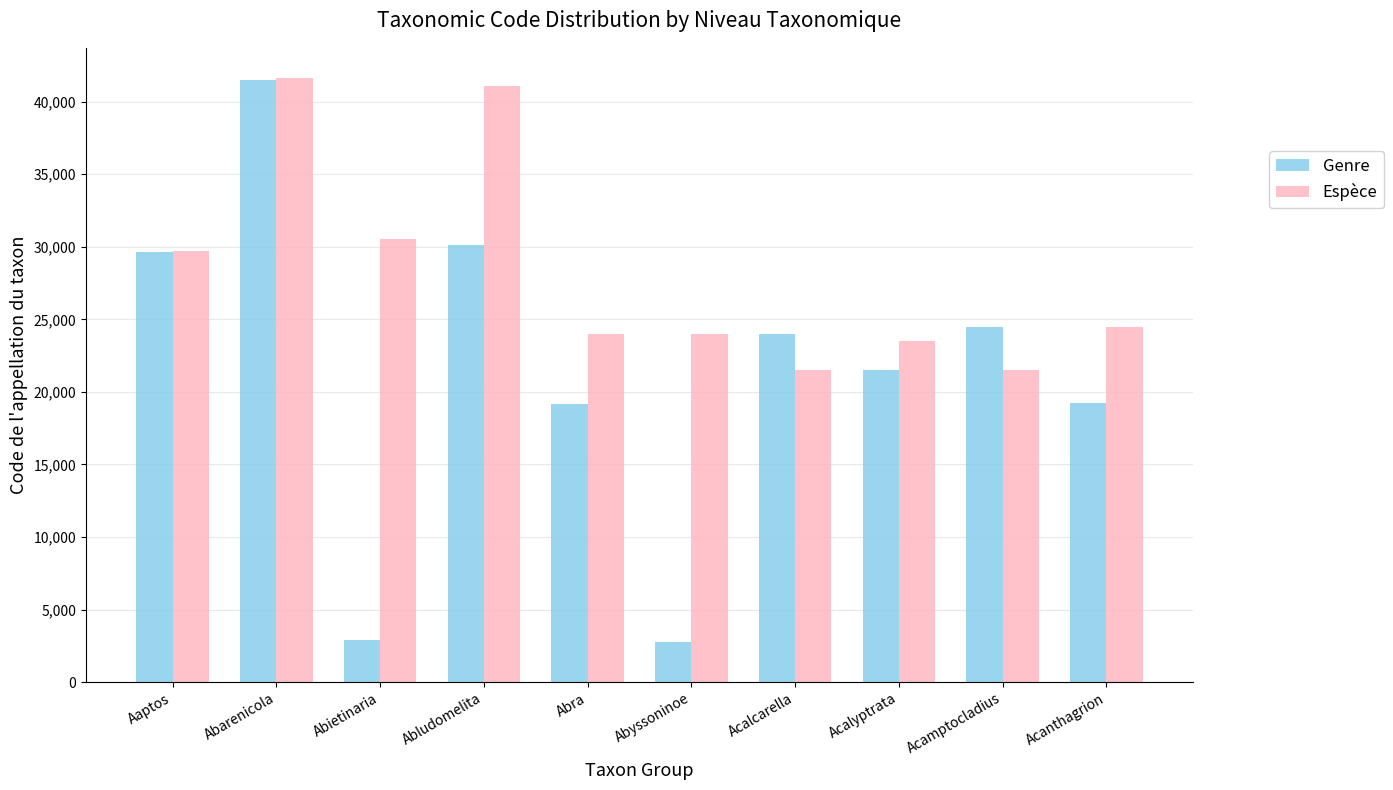

What position from the left is Acanthagrion?

10